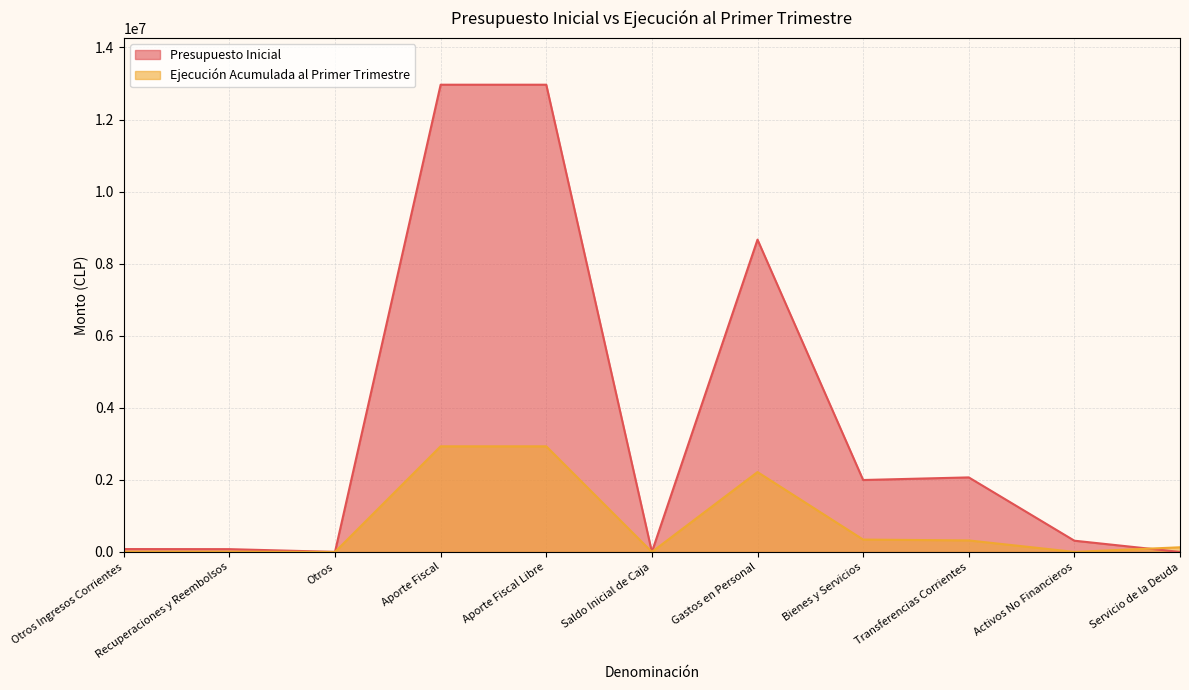

Where do Ejecución Acumulada al Primer Trimestre and Presupuesto Inicial first cross each other?

Activos No Financieros and Servicio de la Deuda